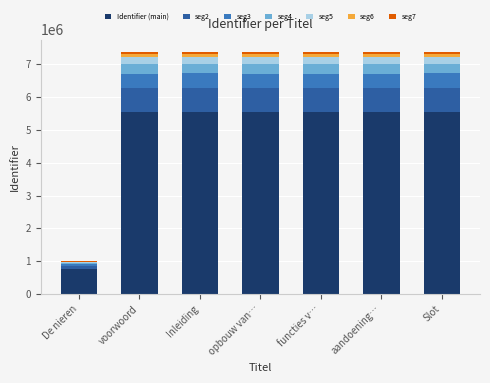

The Identifier (main) series shows 750000.0 at De nieren. True or false?

True